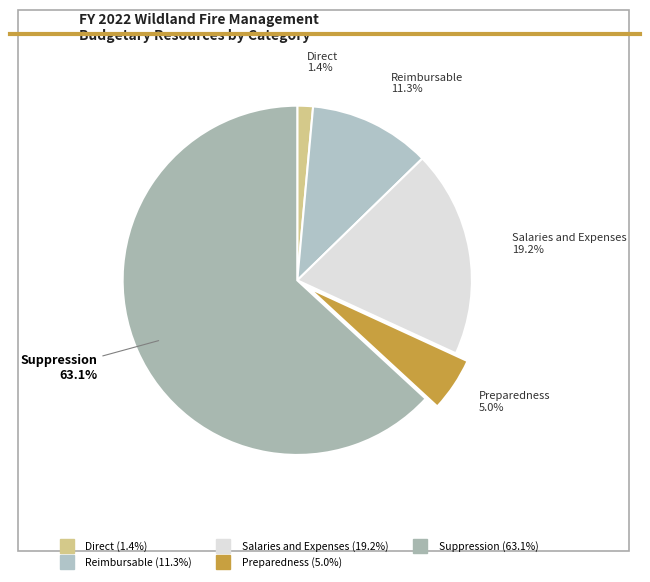

To the nearest percent, what is the average slice percentage?

20%